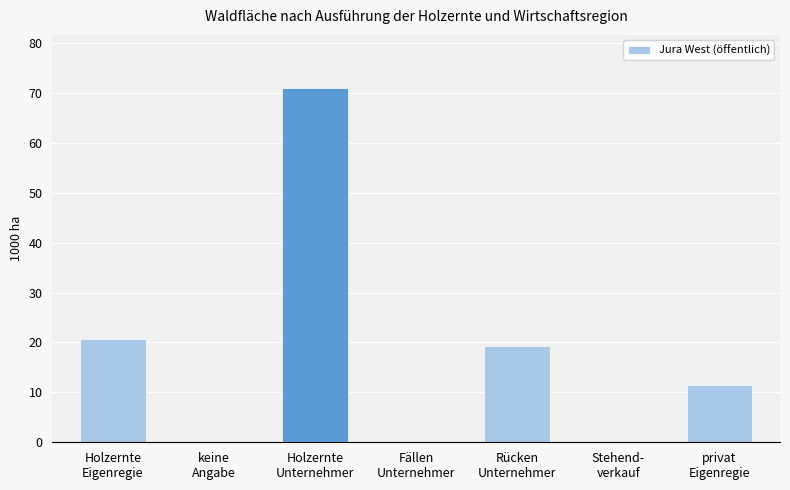

What is the sum of all values?

122.7